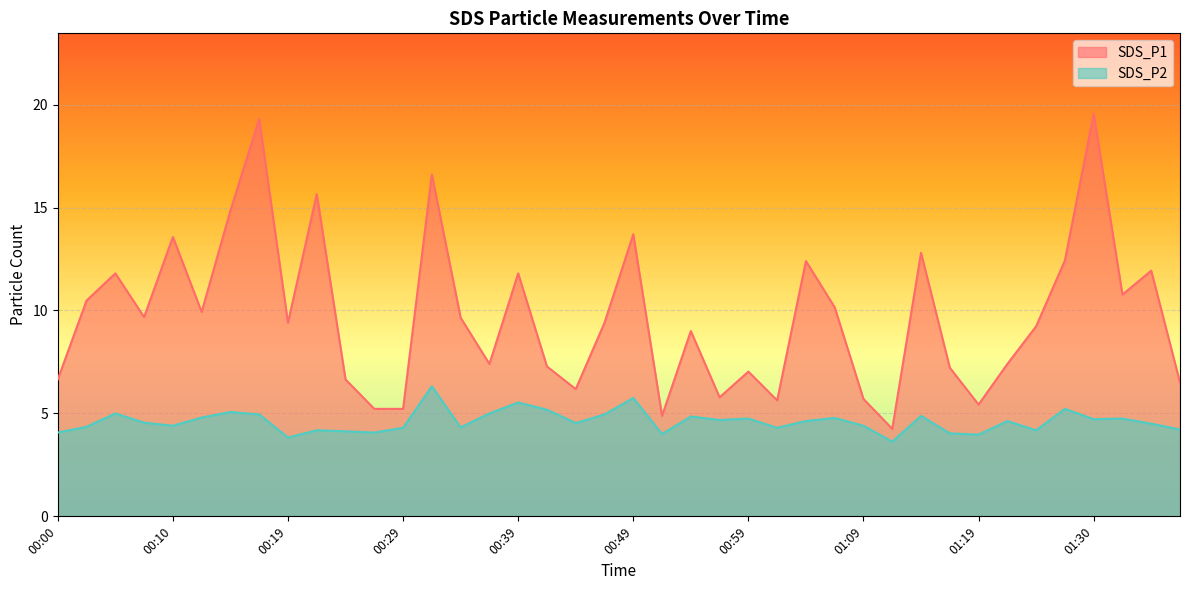

List the series in order of their peak value, highest first.

SDS_P1, SDS_P2